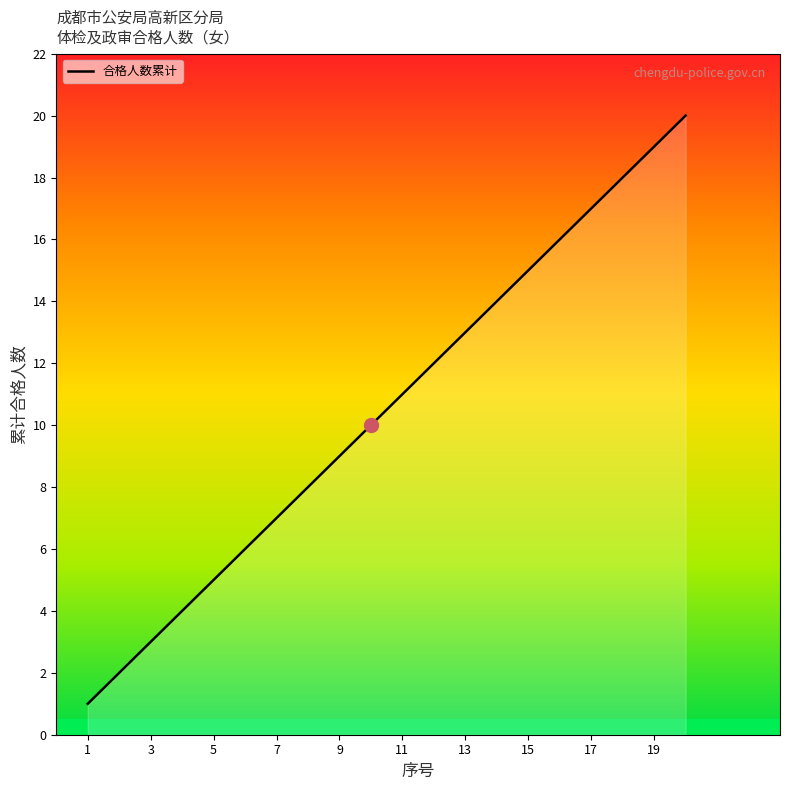

What is the difference between the maximum and minimum values?

19